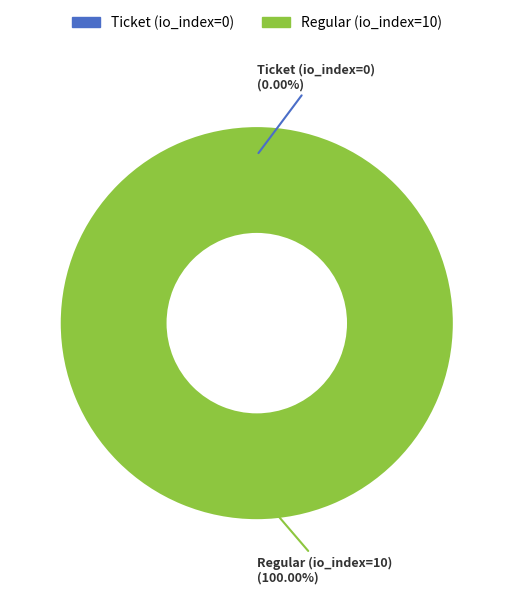

Is it true that Regular (io_index=10) is 99% of the pie?

False